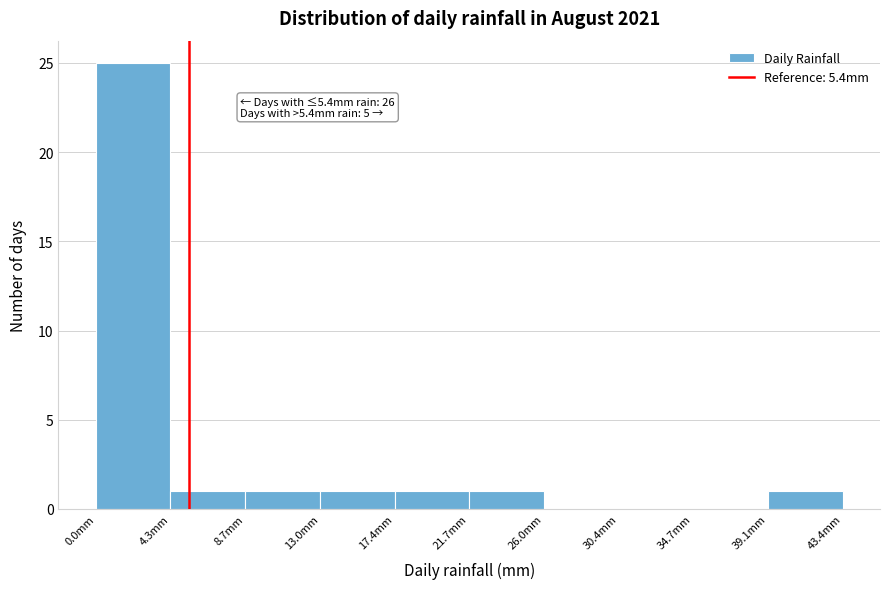

Over which range of the x-axis is the bar tallest?

0.0 to 4.5